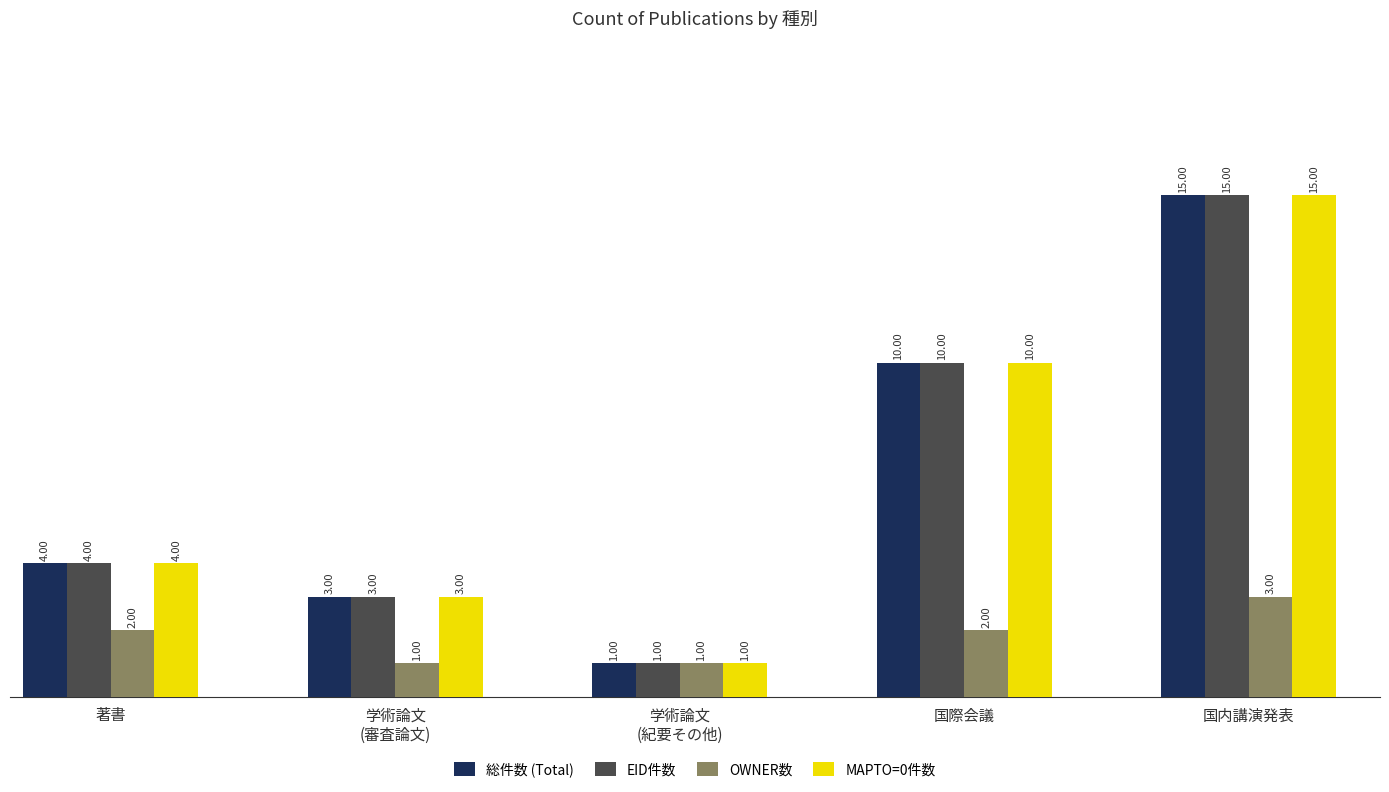

At how many categories does at least one series exceed 11?

1